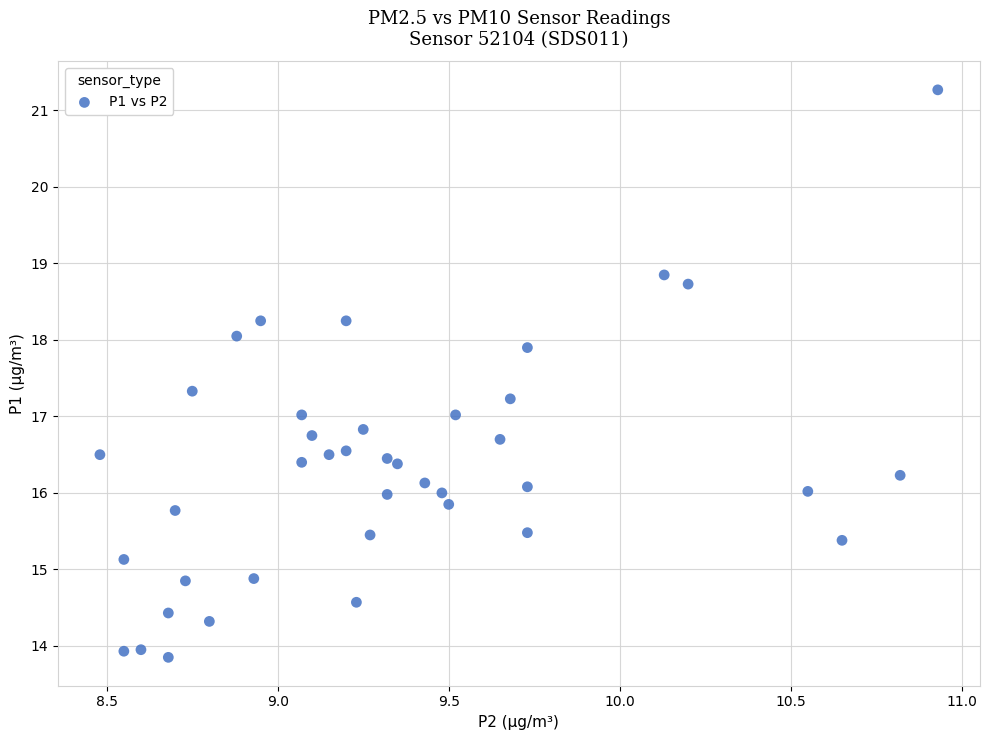

What is the range of X values (max minus min)?

2.4